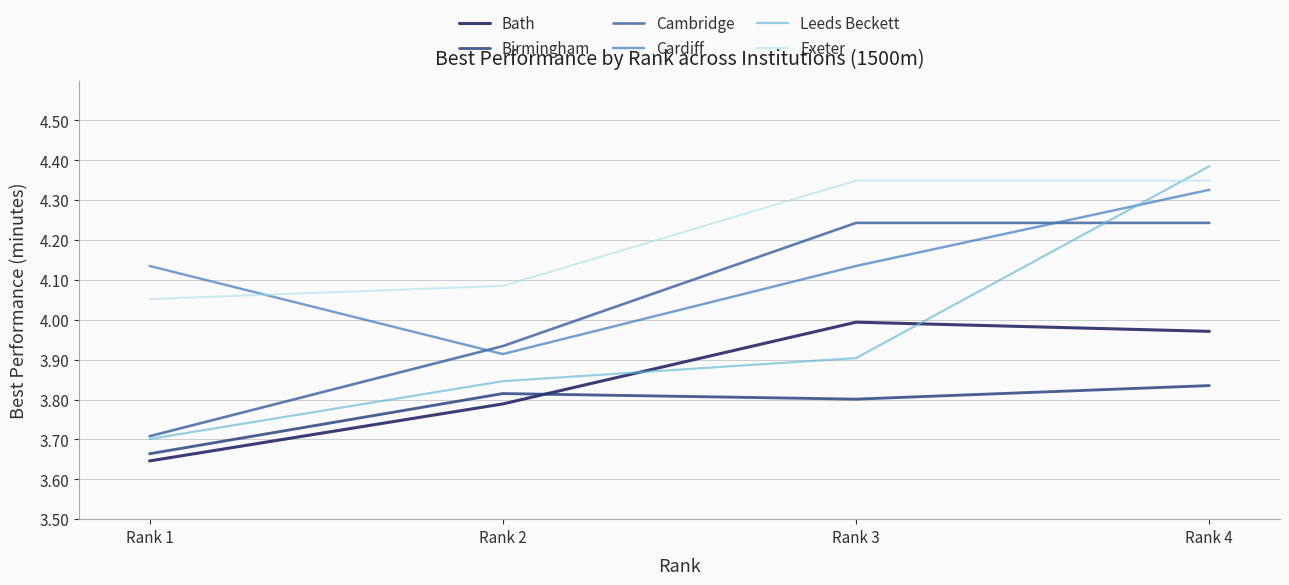

True or false: Cardiff and Bath intersect in this chart.

False